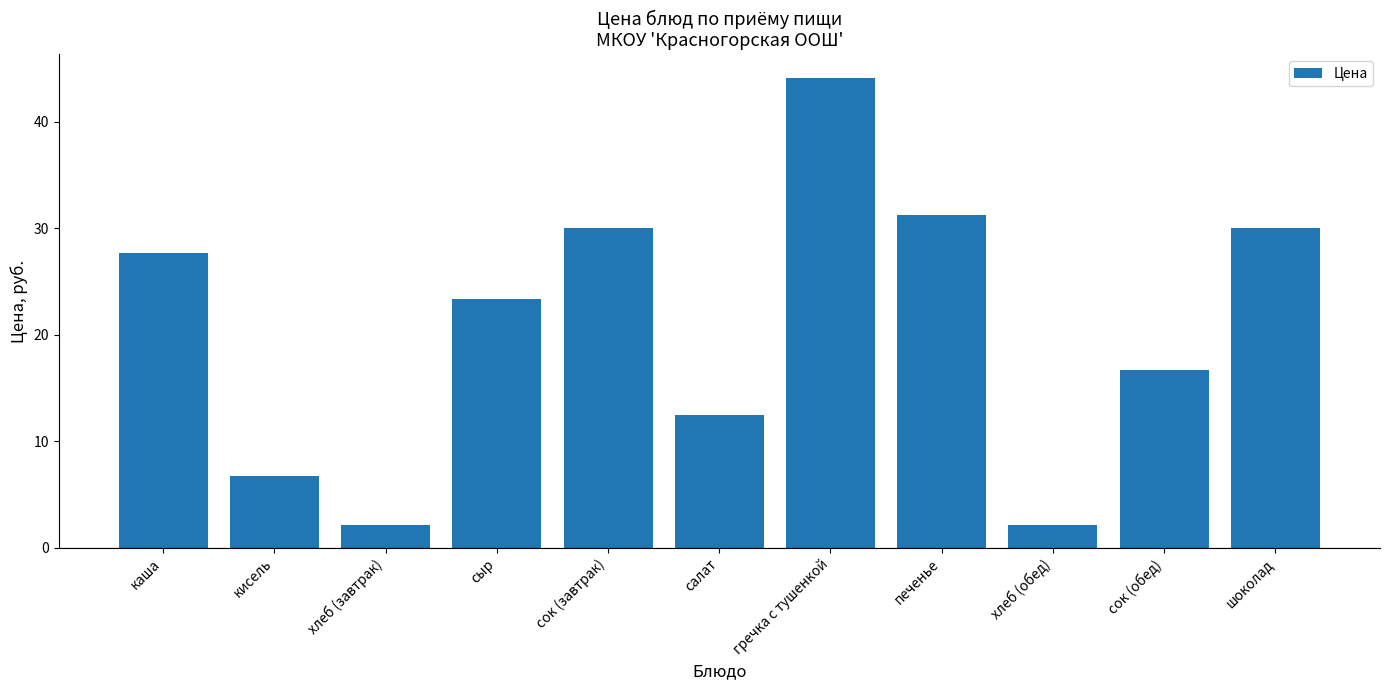

Approximately how many times larger is the value at гречка с тушенкой compared to сок (завтрак)?

1.5